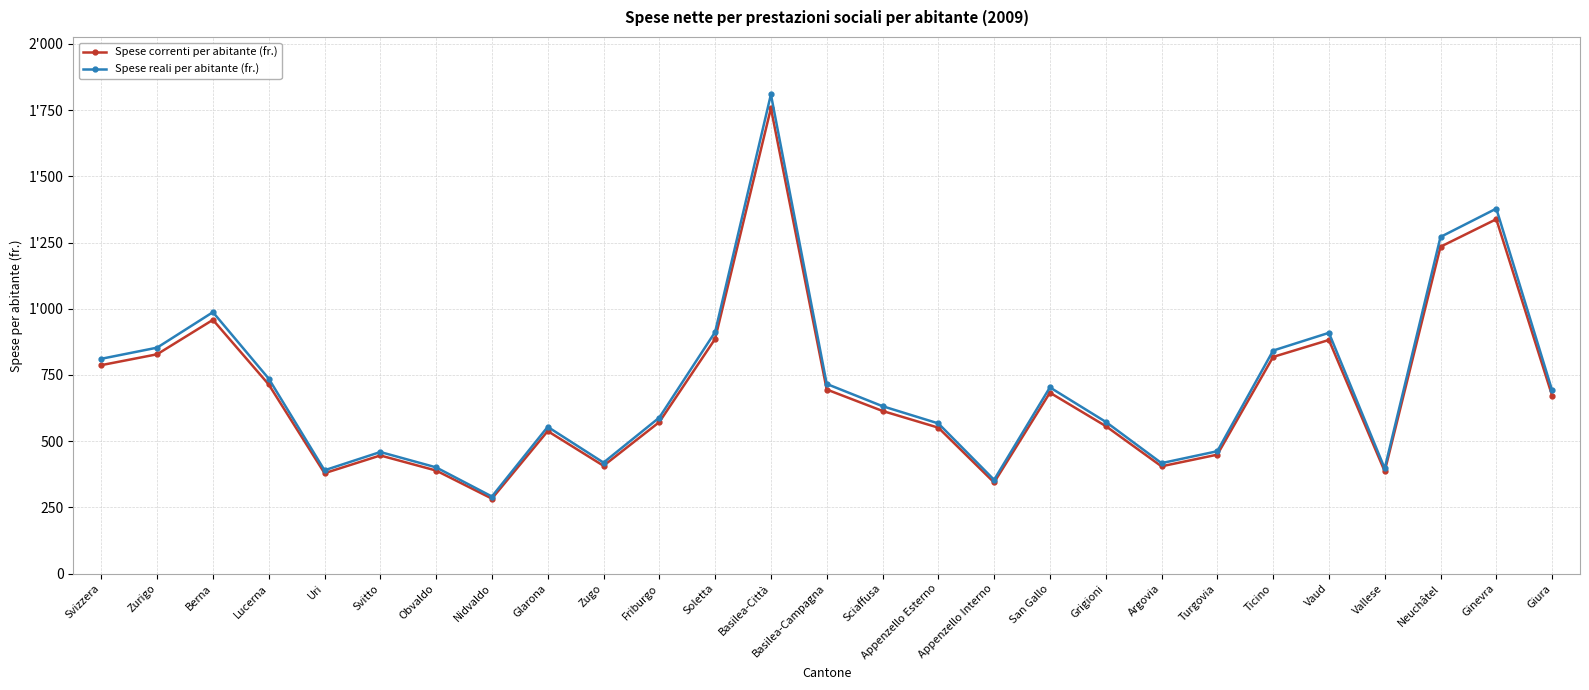

At which label does Spese correnti per abitante (fr.) reach its minimum?

Nidvaldo